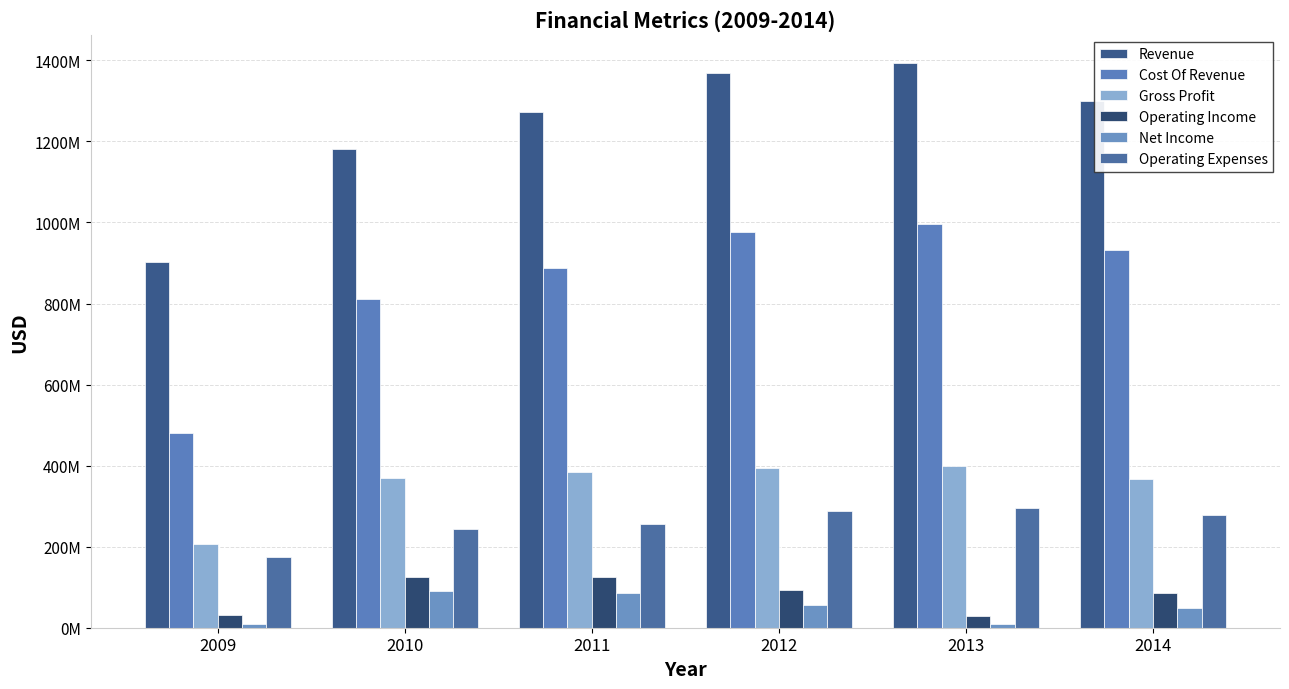

The Cost Of Revenue series shows 448445337 at 2013. True or false?

False